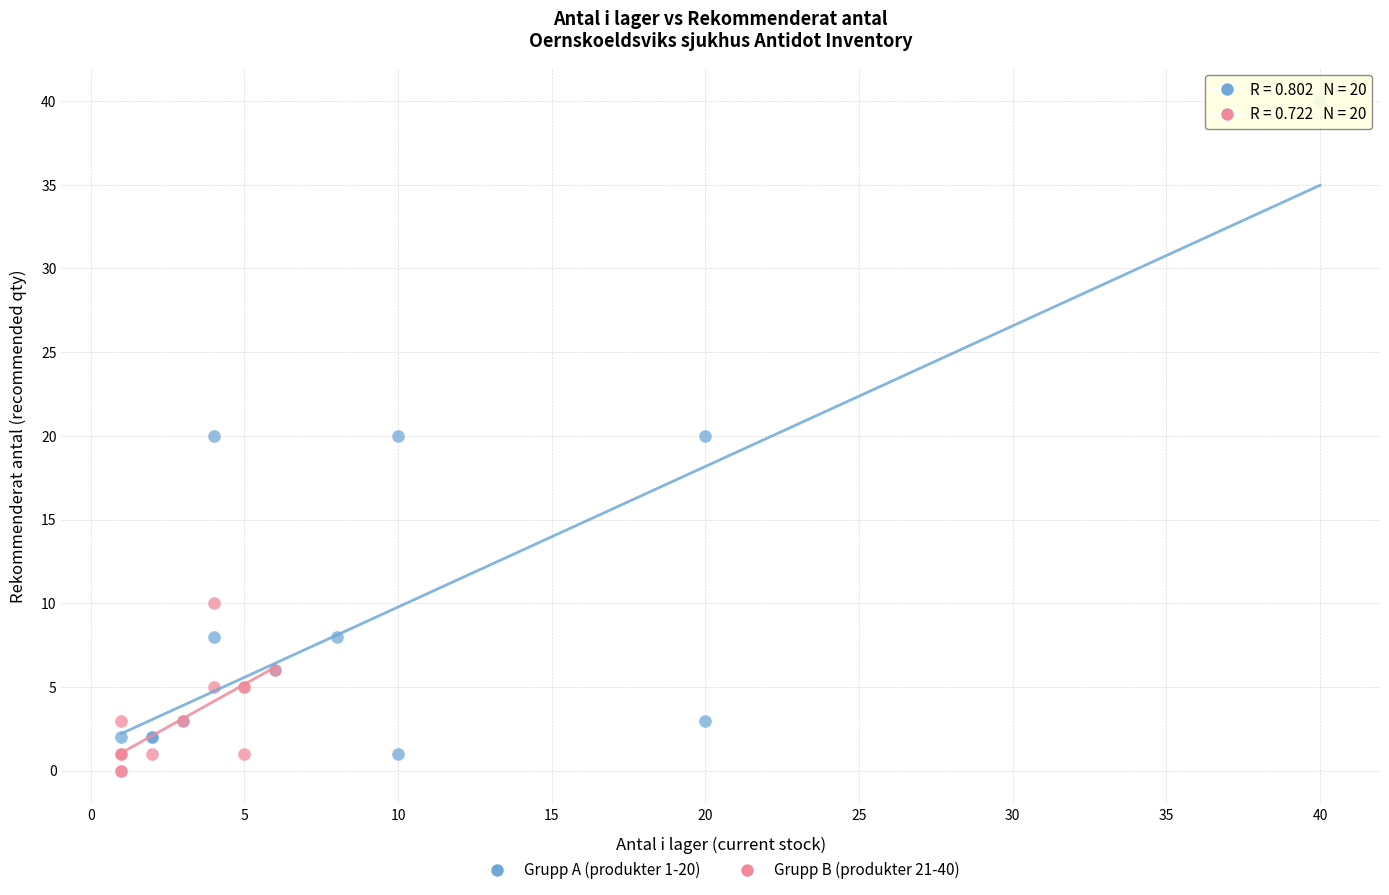

Which series has the largest Y range (max minus min)?

Grupp A (produkter 1-20)